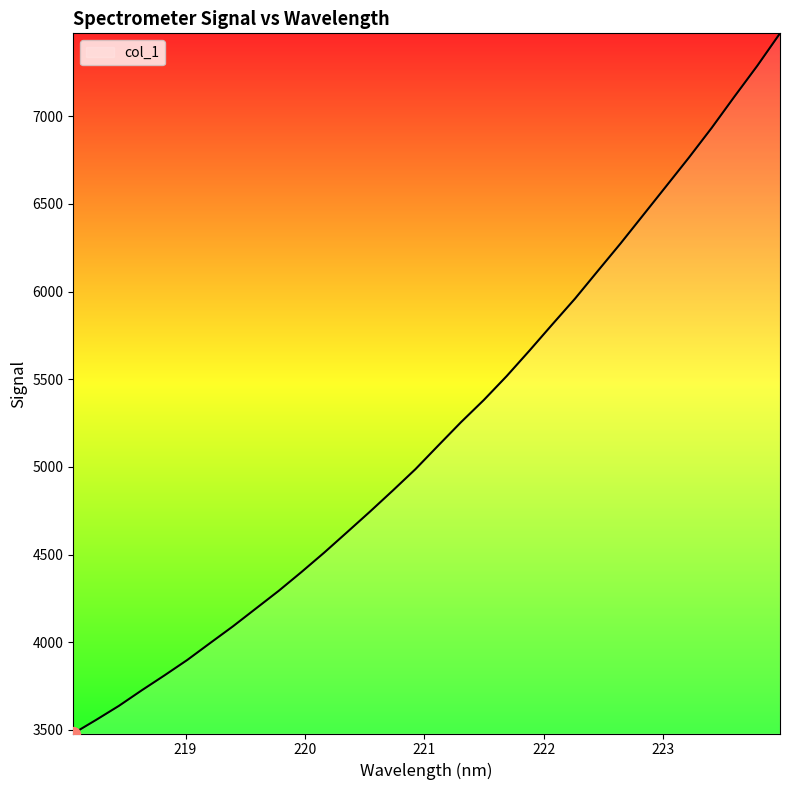

What is the greatest value displayed?

7473.0